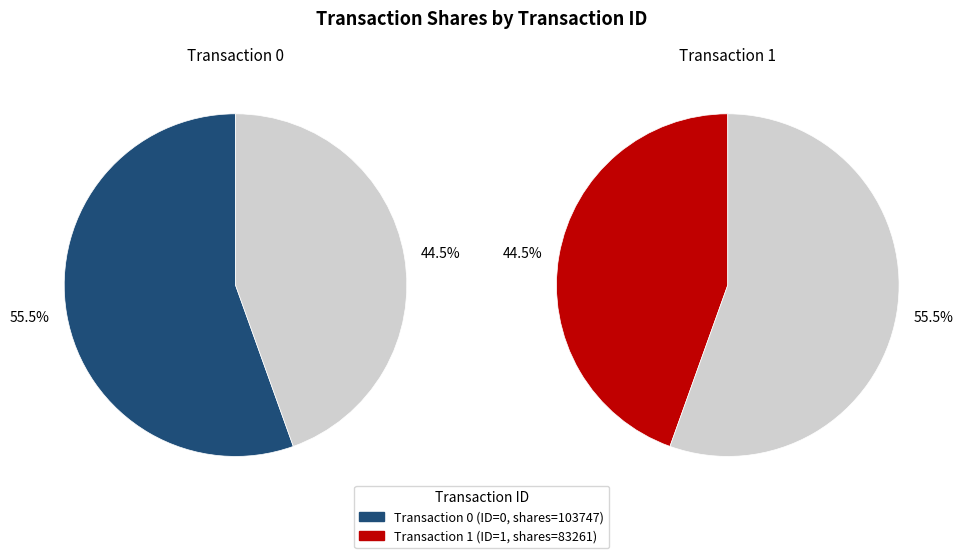

Combined, do 1 and 0 account for over 50%?

Yes